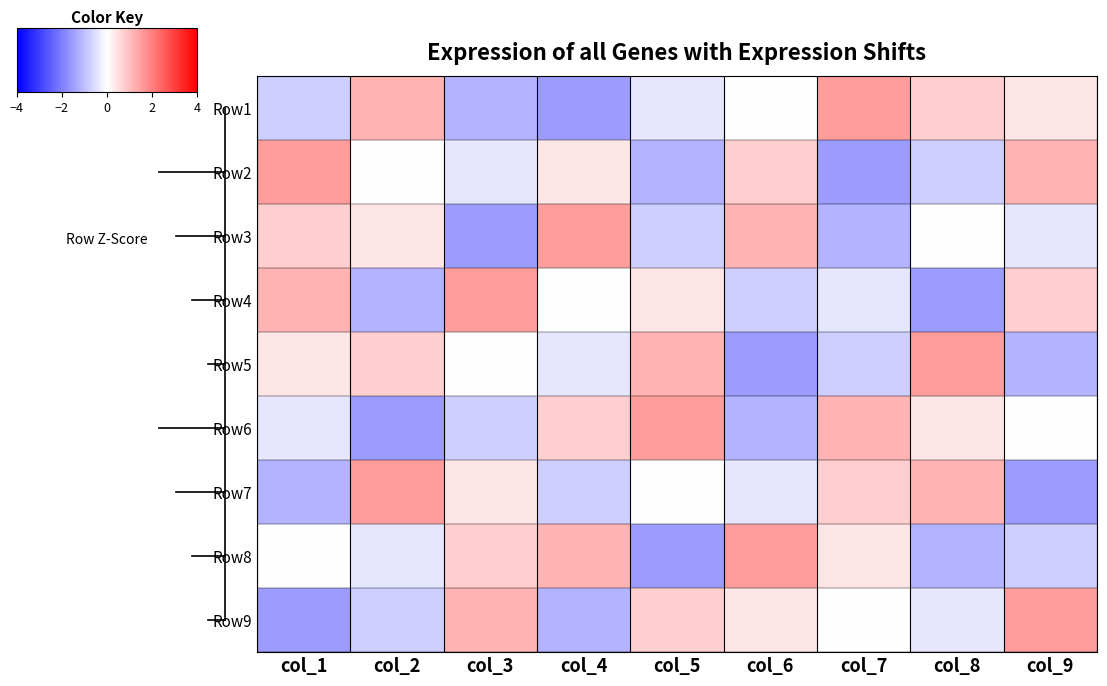

What is the greatest value displayed?

1.5